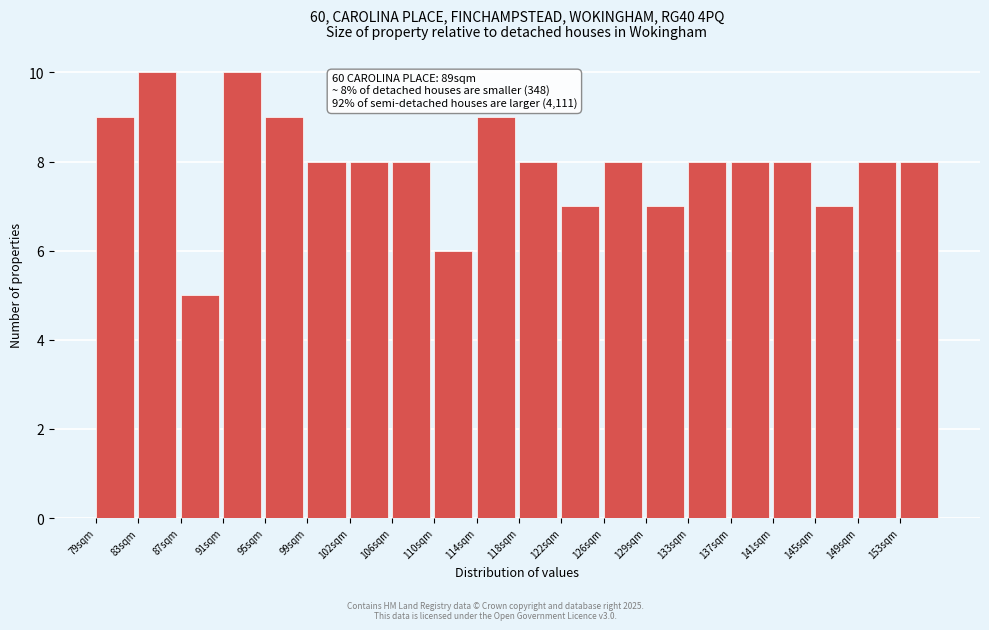

Reading left to right, extract all data points from this chart.

79sqm=9	83sqm=10	87sqm=5	91sqm=10	95sqm=9	99sqm=8	102sqm=8	106sqm=8	110sqm=6	114sqm=9	118sqm=8	122sqm=7	126sqm=8	129sqm=7	133sqm=8	137sqm=8	141sqm=8	145sqm=7	149sqm=8	153sqm=8